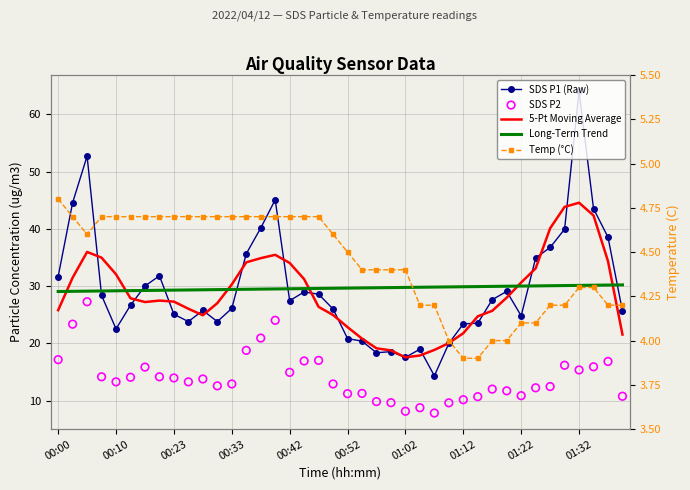

Which series has the largest total across all categories?

SDS P1 (Raw)